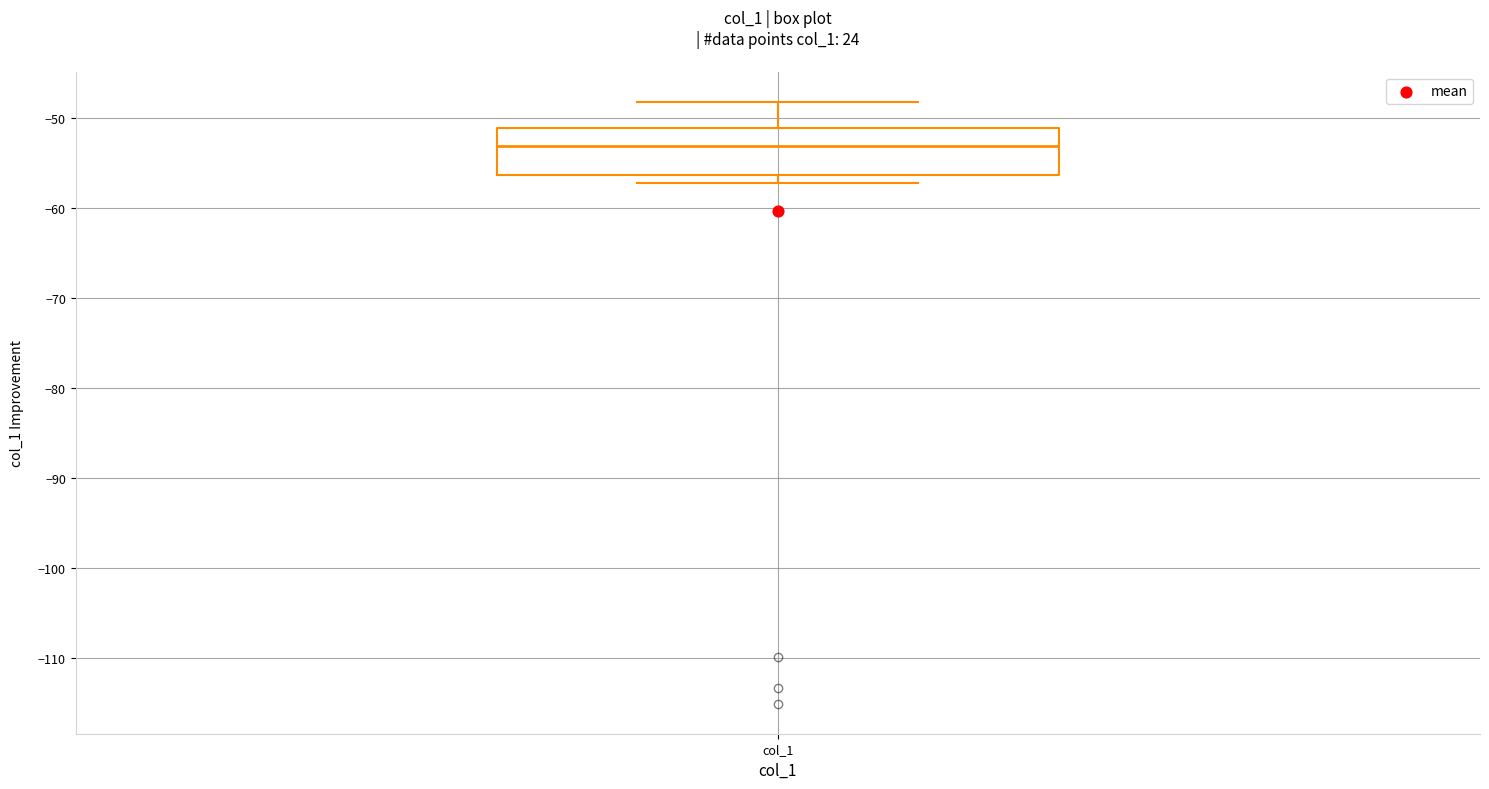

Read this box plot against the y-axis: the position of the median line, the range covered by the box, and the ends of both whiskers. The values are not printed on the chart, so give them approximately, as read against the axis.

median -53, box -56 to -51, whiskers -57 to -48